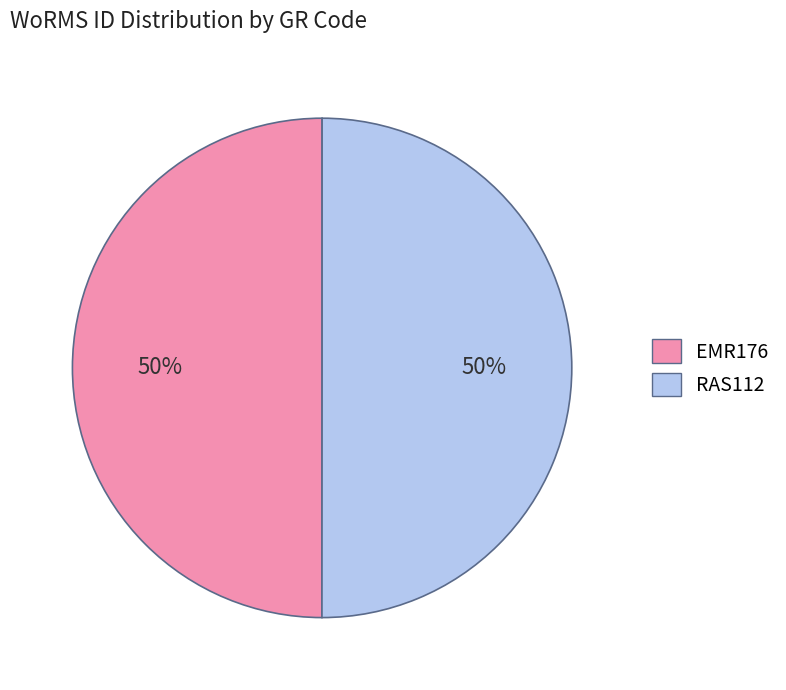

What is the ratio of the value at EMR176 to the value at RAS112?

1.0